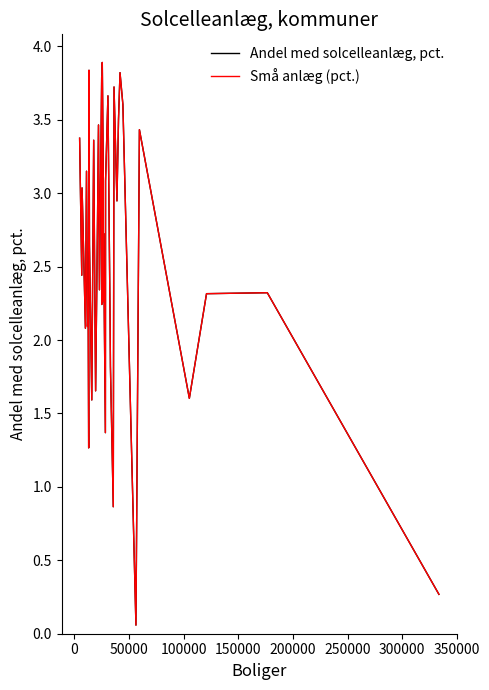

Is this an area chart (filled region under the line)?

No